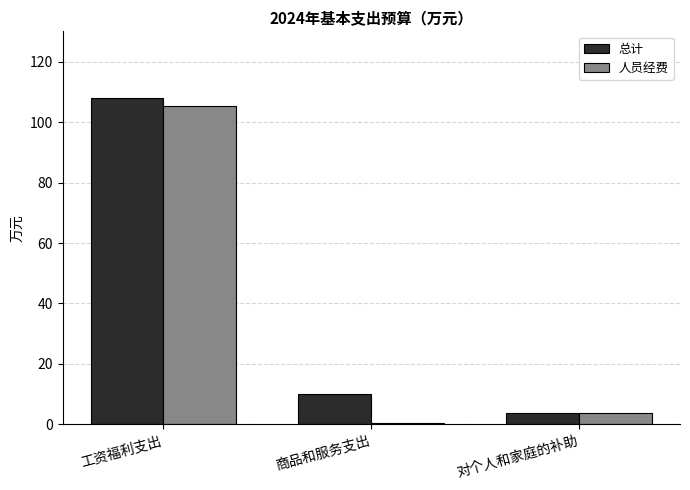

What is the difference between the maximum and minimum values in the 总计 series?

104.0